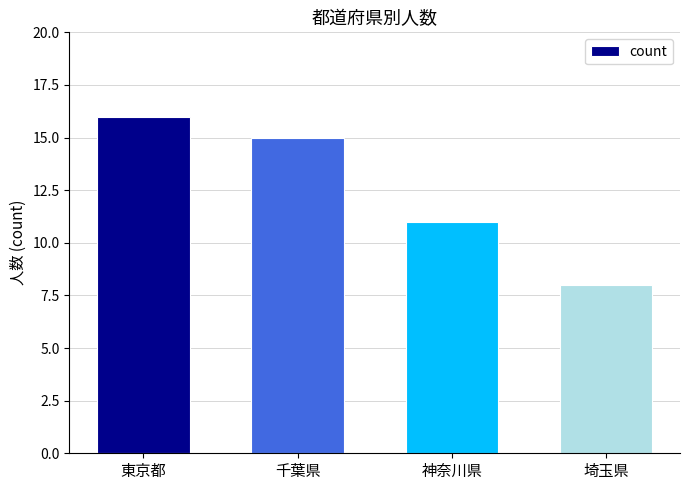

What is the sum of all values?

50